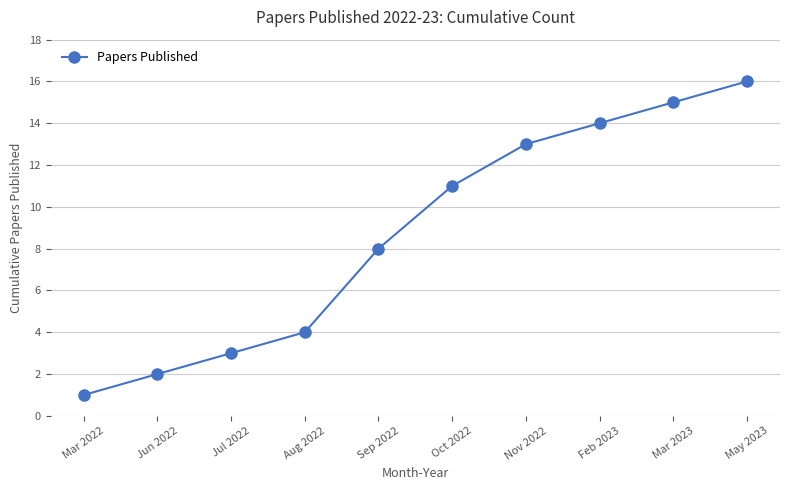

Is it true that the value at Jul 2022 is 3?

True